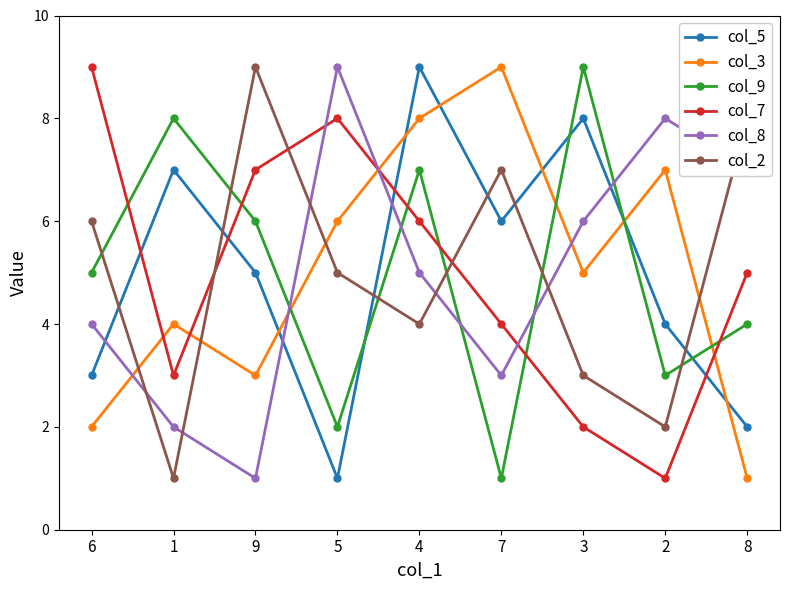

What is the difference between the maximum and minimum values in the col_3 series?

8